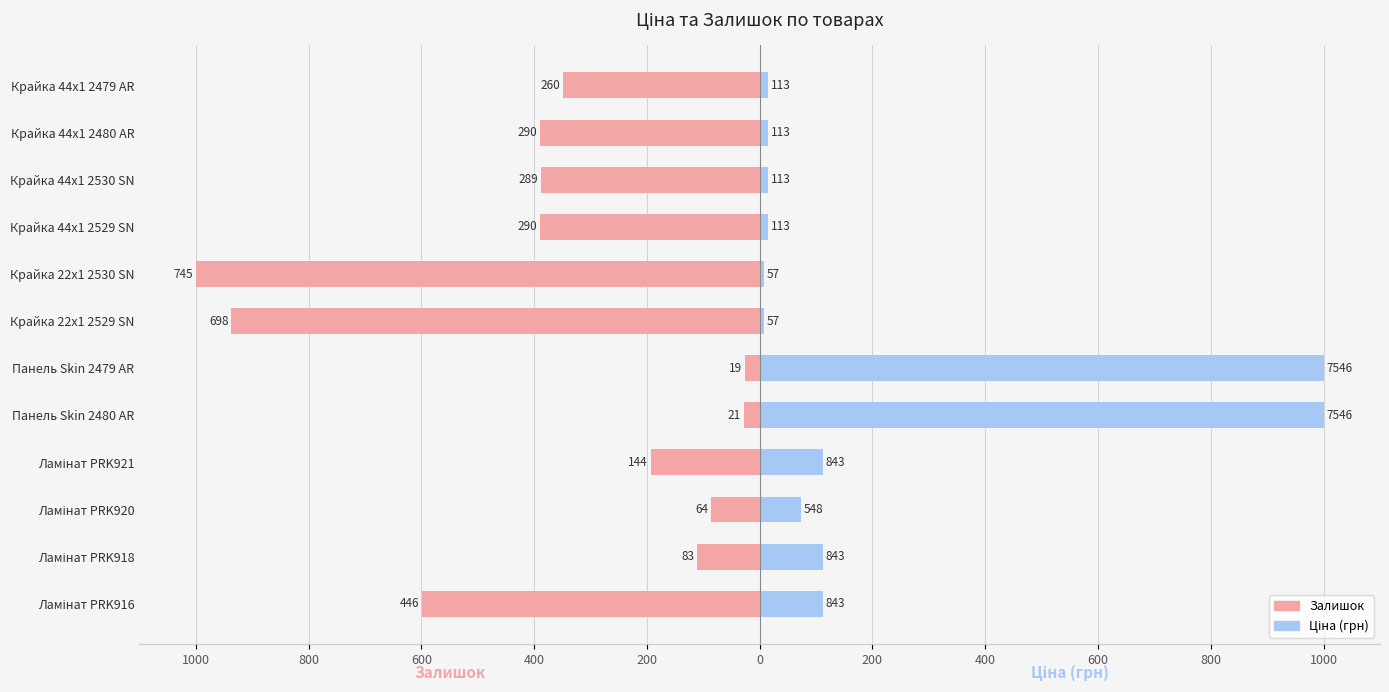

Which has a higher value, 600 or 200?

600